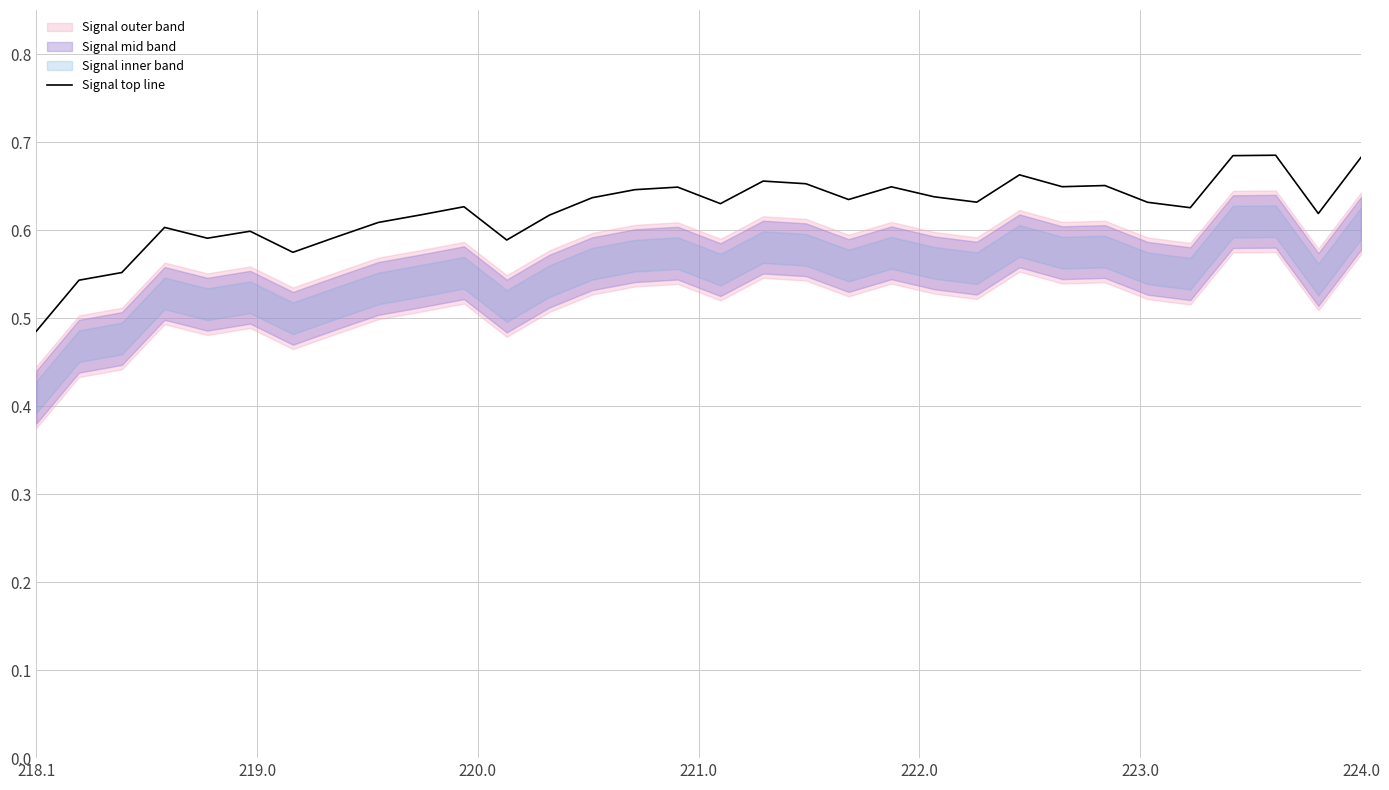

Which category has the lowest value in the Signal top line series?

218.1